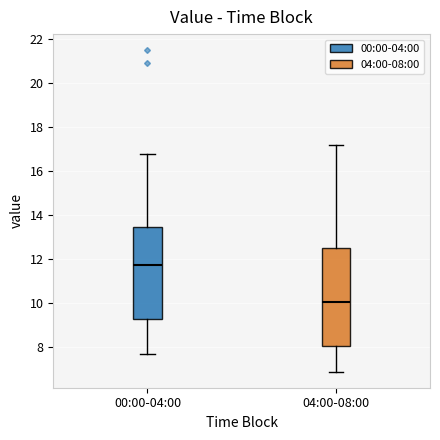

Reading left to right, transcribe this box plot: for each box, give where its median line is, the range the box spans, and where its two whiskers end, as read against the y-axis. The values are not printed on the chart, so give them approximately, as read against the axis.

00:00-04:00: median 11.8, box 9.2 to 13.4, whiskers 7.8 to 16.8
04:00-08:00: median 10.0, box 8.0 to 12.6, whiskers 7.0 to 17.2